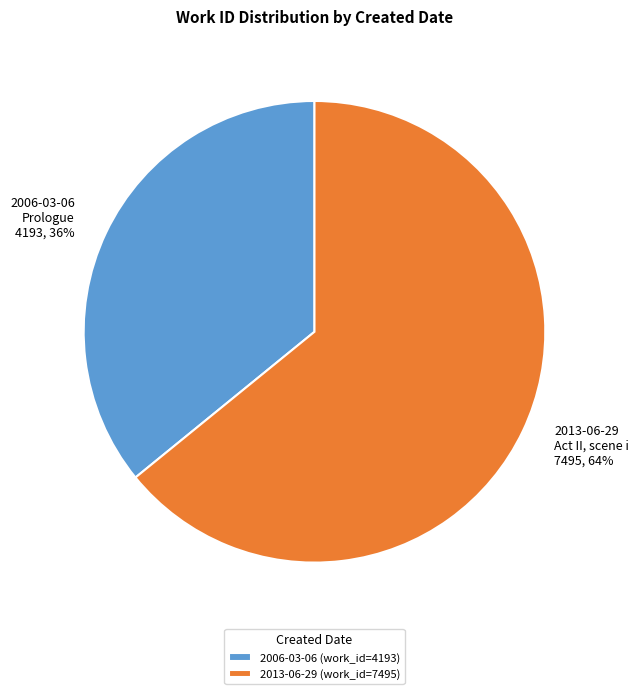

Which has a higher value, 2006-03-06 or 2013-06-29?

2013-06-29